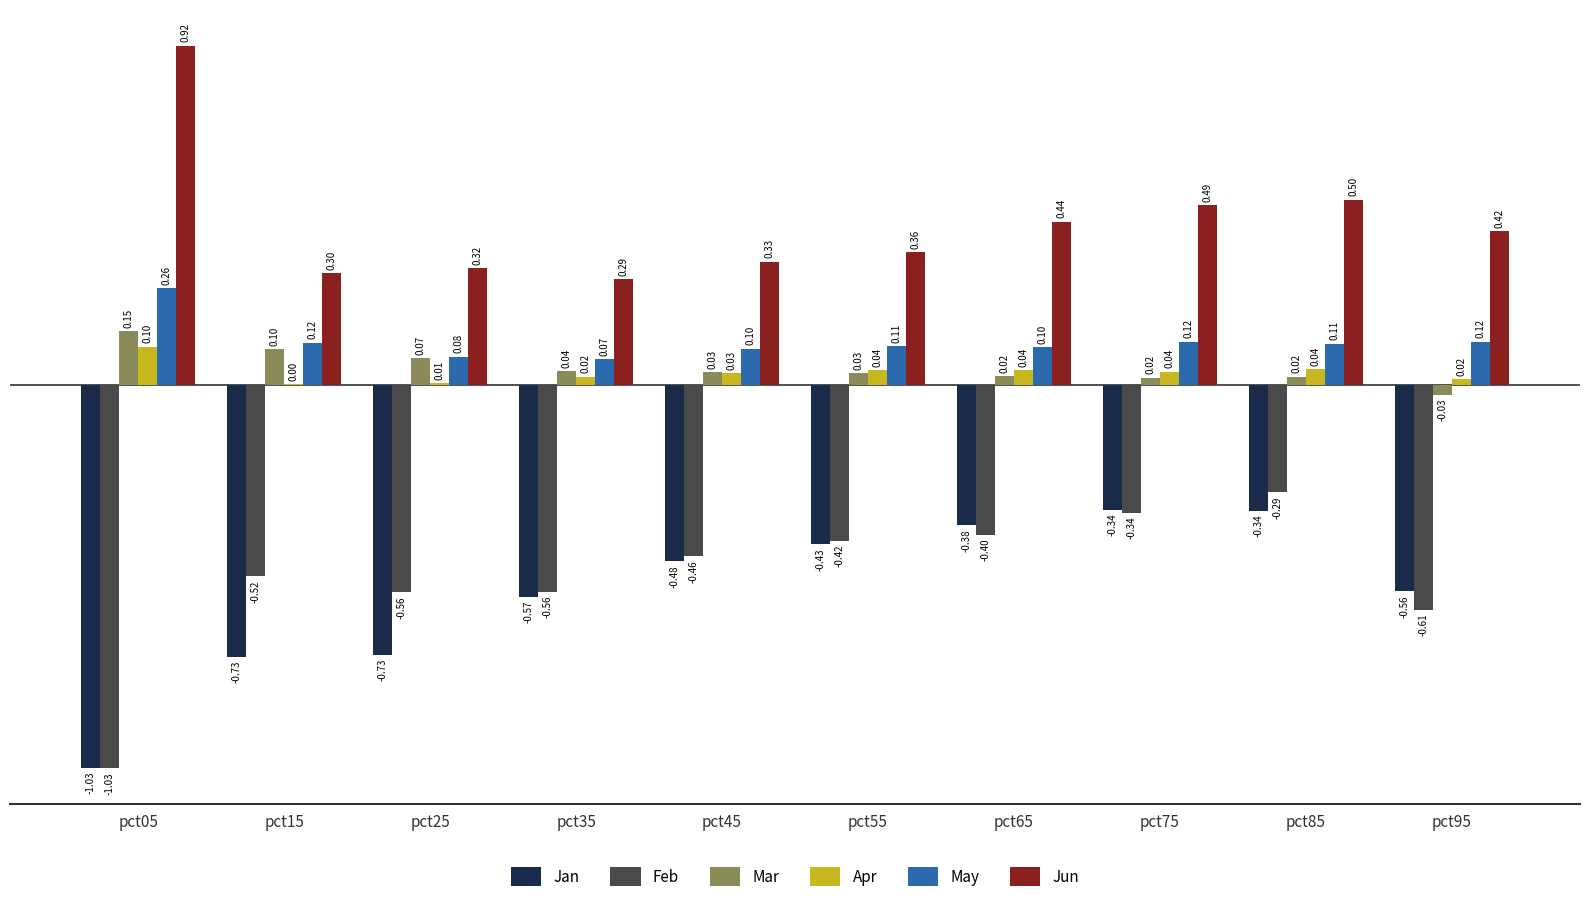

What is the sum of all Apr values?

0.3